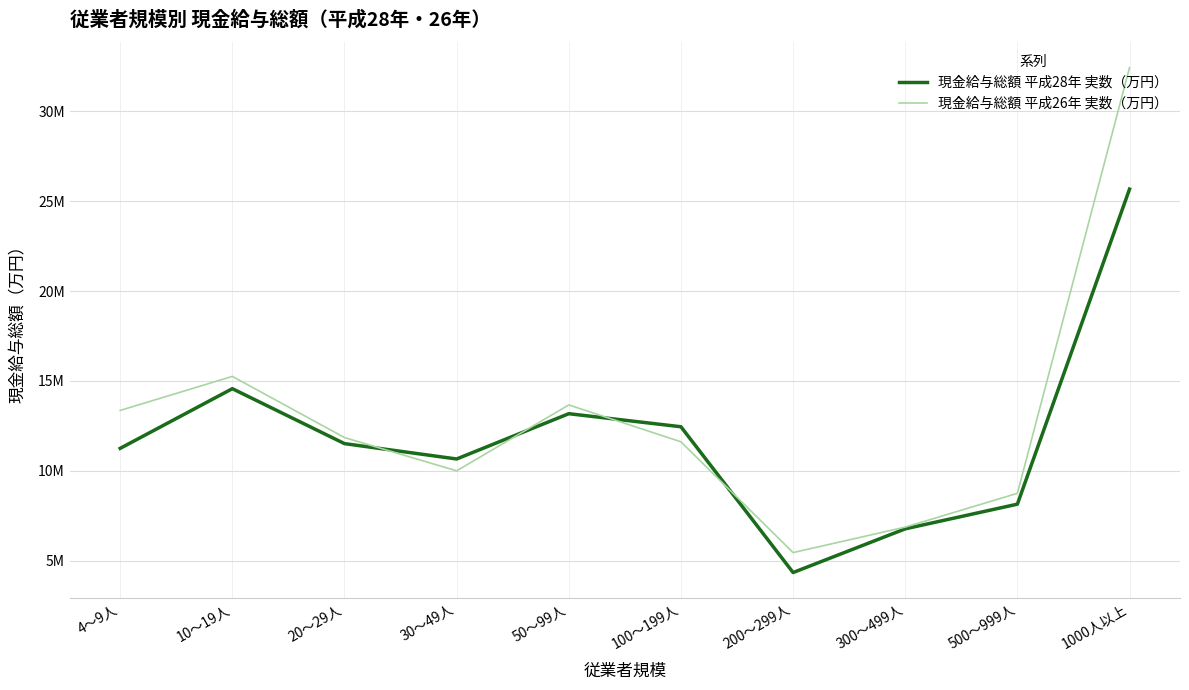

At which label does 現金給与総額 平成26年 実数（万円） reach its peak?

1000人以上